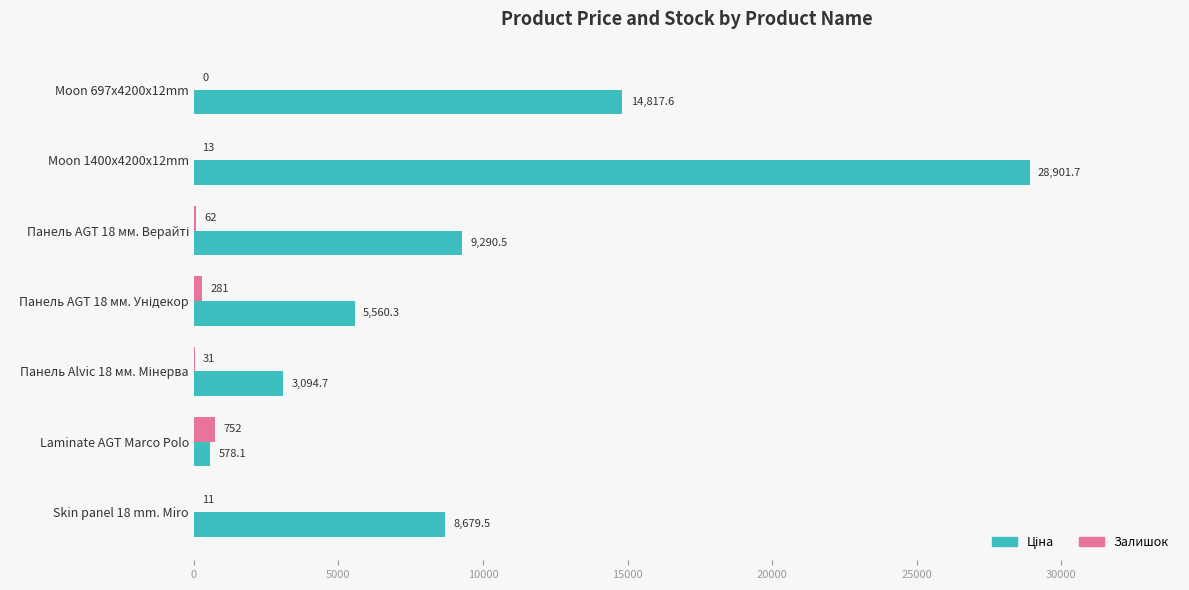

At which category is the sum across all series the highest?

Moon 1400x4200x12mm